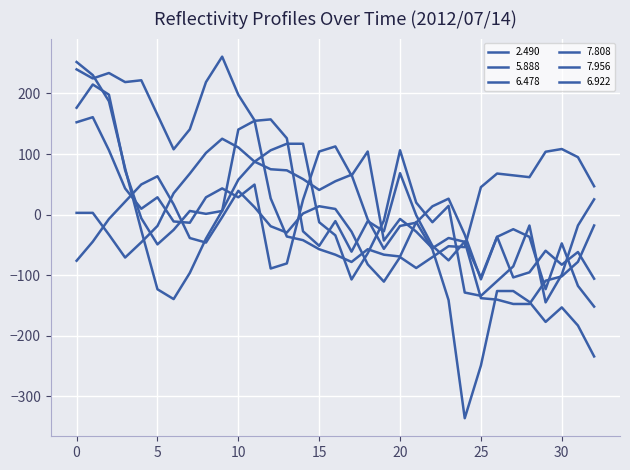

How many values in 6.478 are below zero?

18